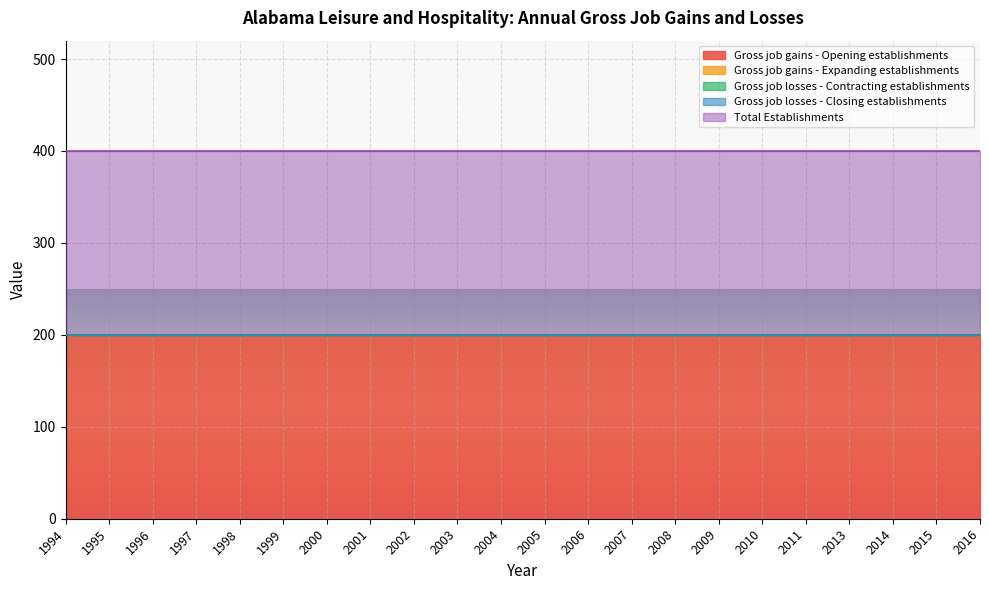

True or false: Gross job gains - Opening establishments has a value of 284 at 2006.

False